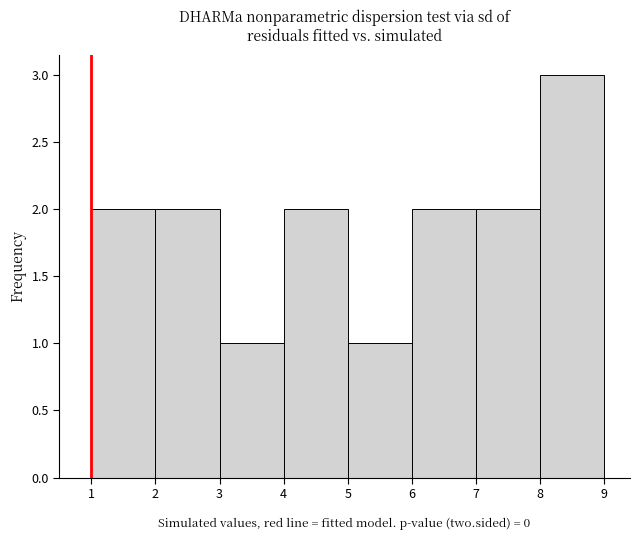

How tall is the bar that spans 3 to 4 on the x-axis? The values are not printed on the chart, so give them approximately, as read against the axis.

1